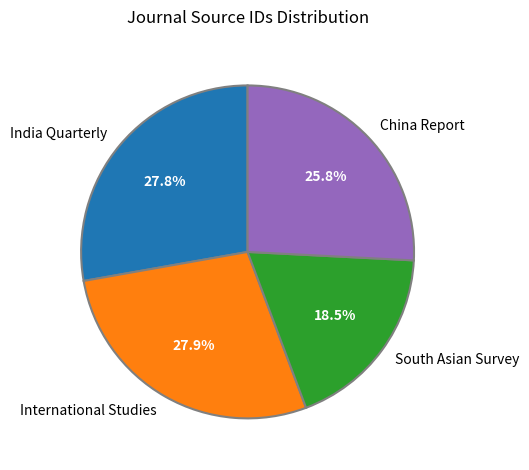

How many slices are in this pie chart?

4